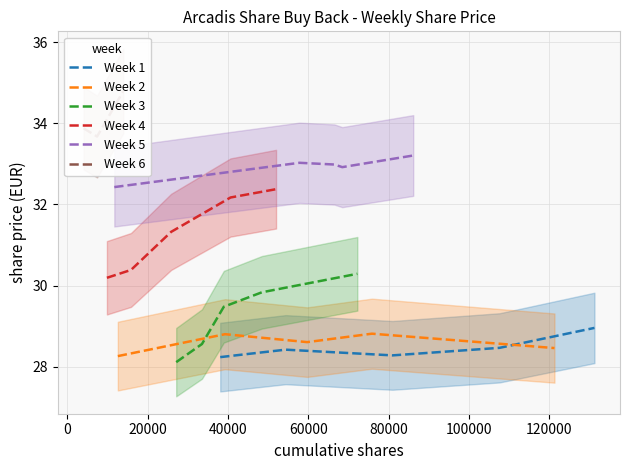

What is the minimum value for Week 5?

32.4